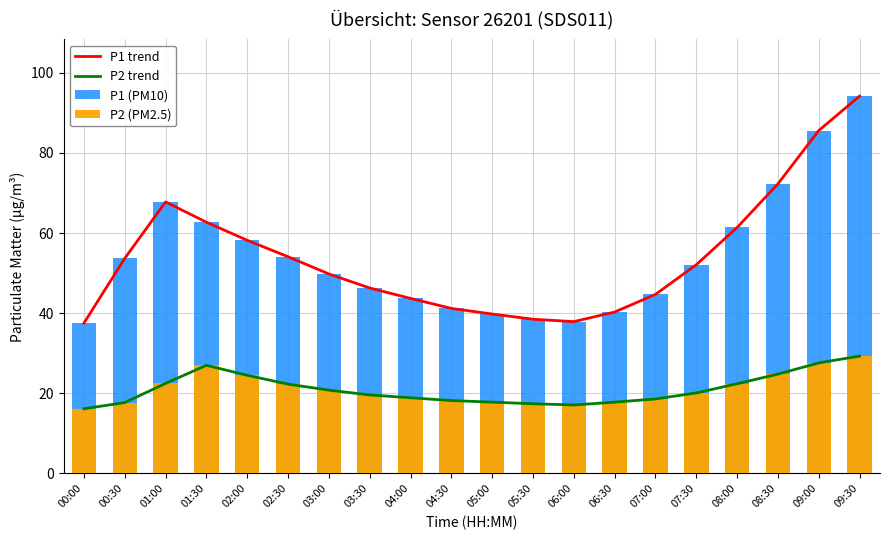

What are all the series names shown in the legend?

P1 trend, P2 trend, P1 (PM10), P2 (PM2.5)